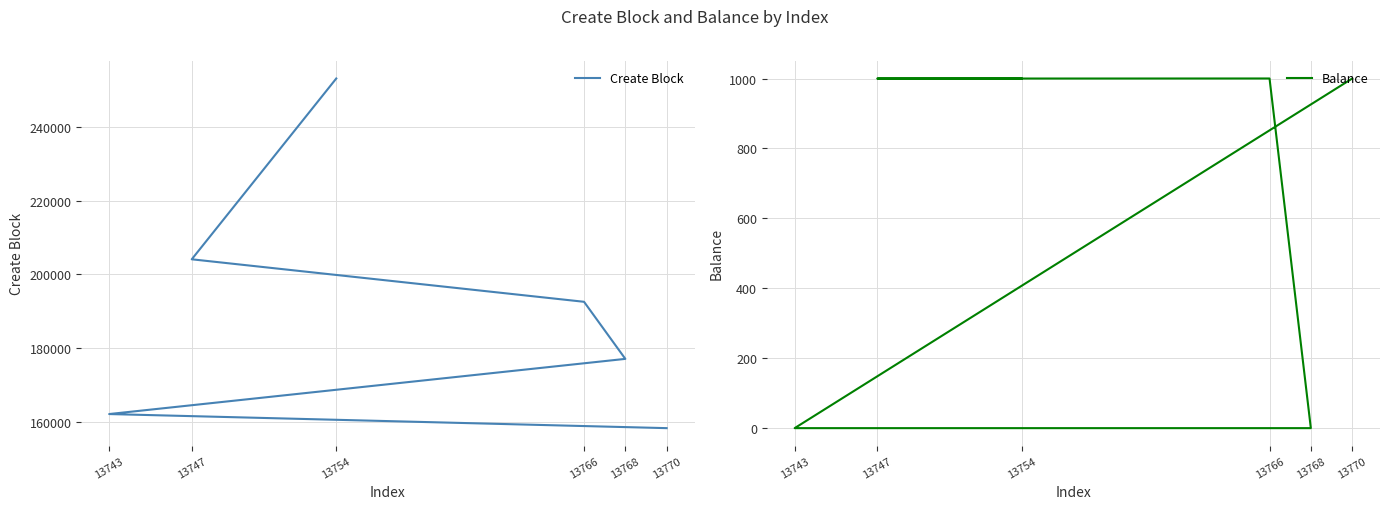

What is the sum of the Balance values at 13747 and 13754?

2000.0